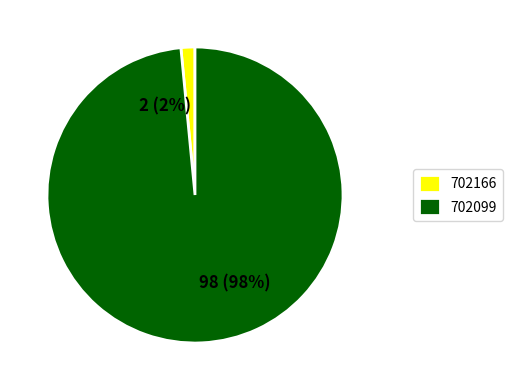

To the nearest percent, what is the combined percentage of 702166 and 702099?

100%